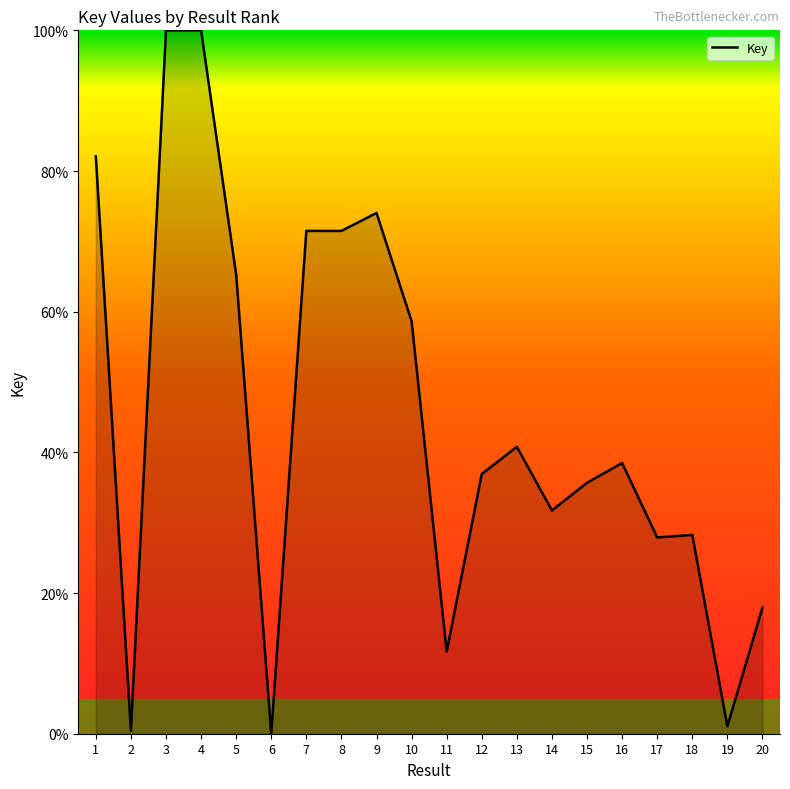

Count the number of values greater than 38.

10